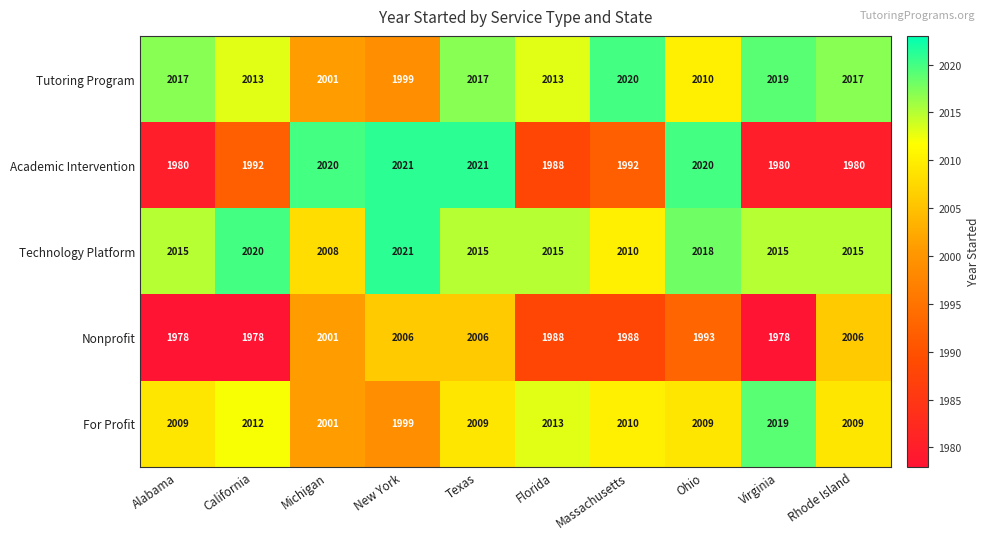

The Nonprofit series shows 959 at Ohio. True or false?

False